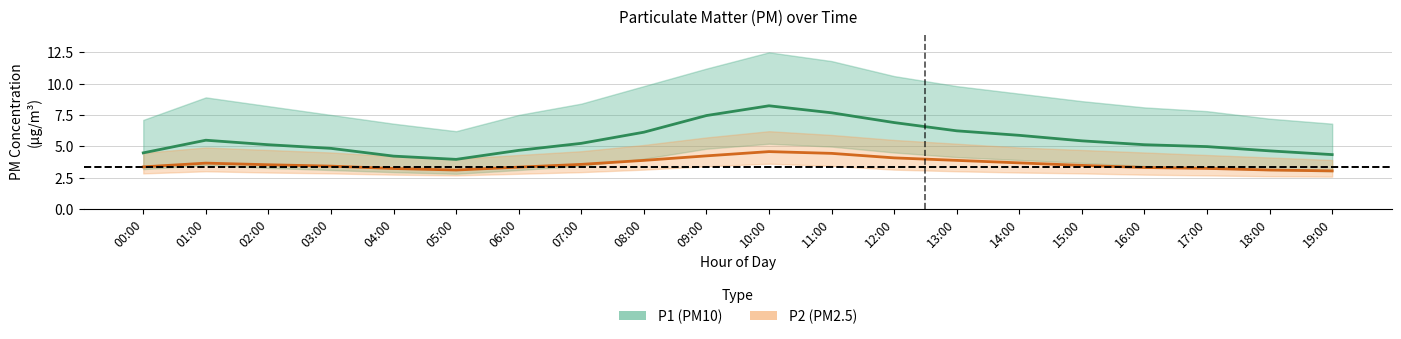

Rank the categories by P2 value from highest to lowest.

10:00, 11:00, 09:00, 12:00, 08:00, 13:00, 14:00, 01:00, 07:00, 02:00, 15:00, 03:00, 00:00, 06:00, 16:00, 17:00, 04:00, 05:00, 18:00, 19:00